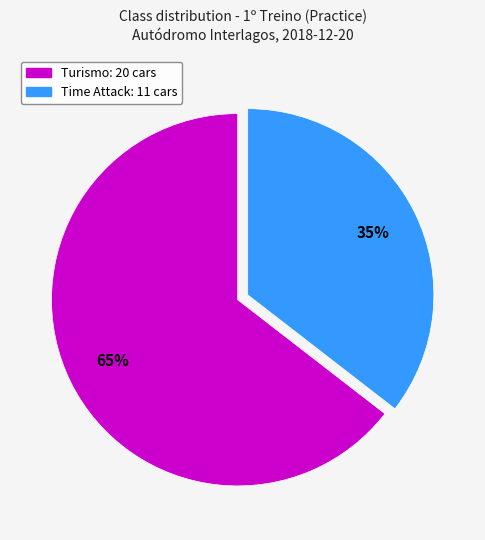

Between Turismo and Time Attack, which is larger?

Turismo